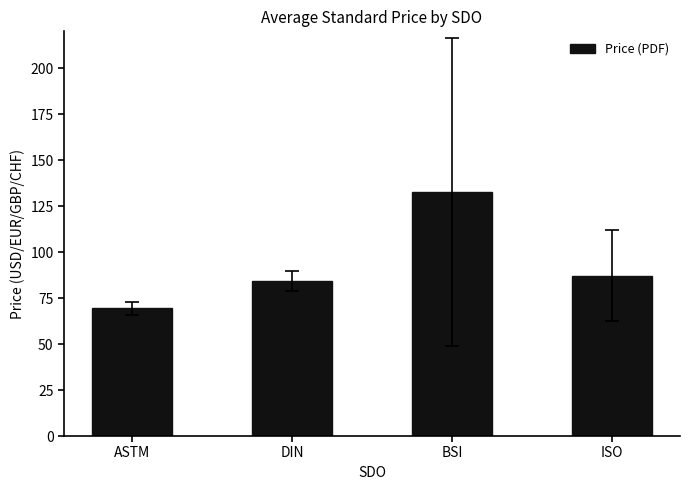

What position from the right is ASTM?

4